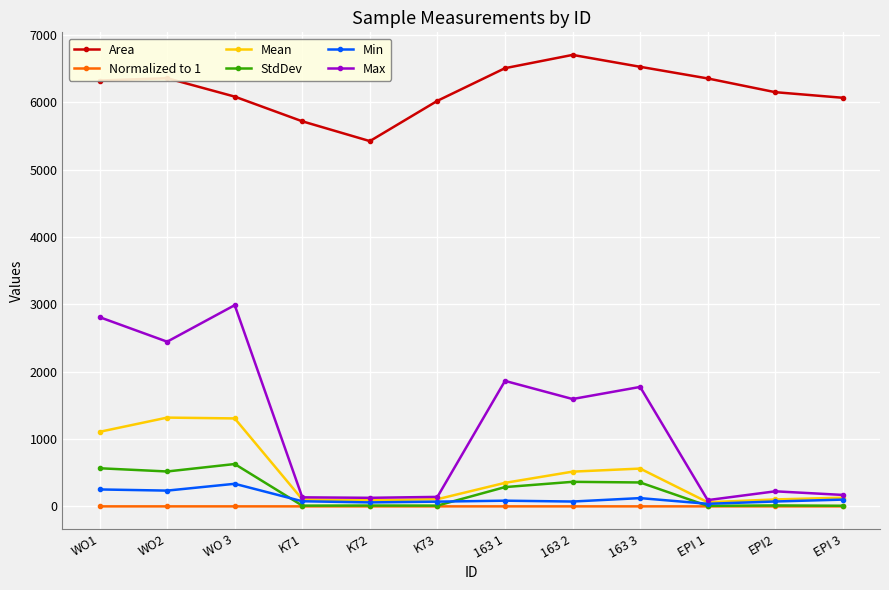

What is the label of the 11th point from the right?

WO2